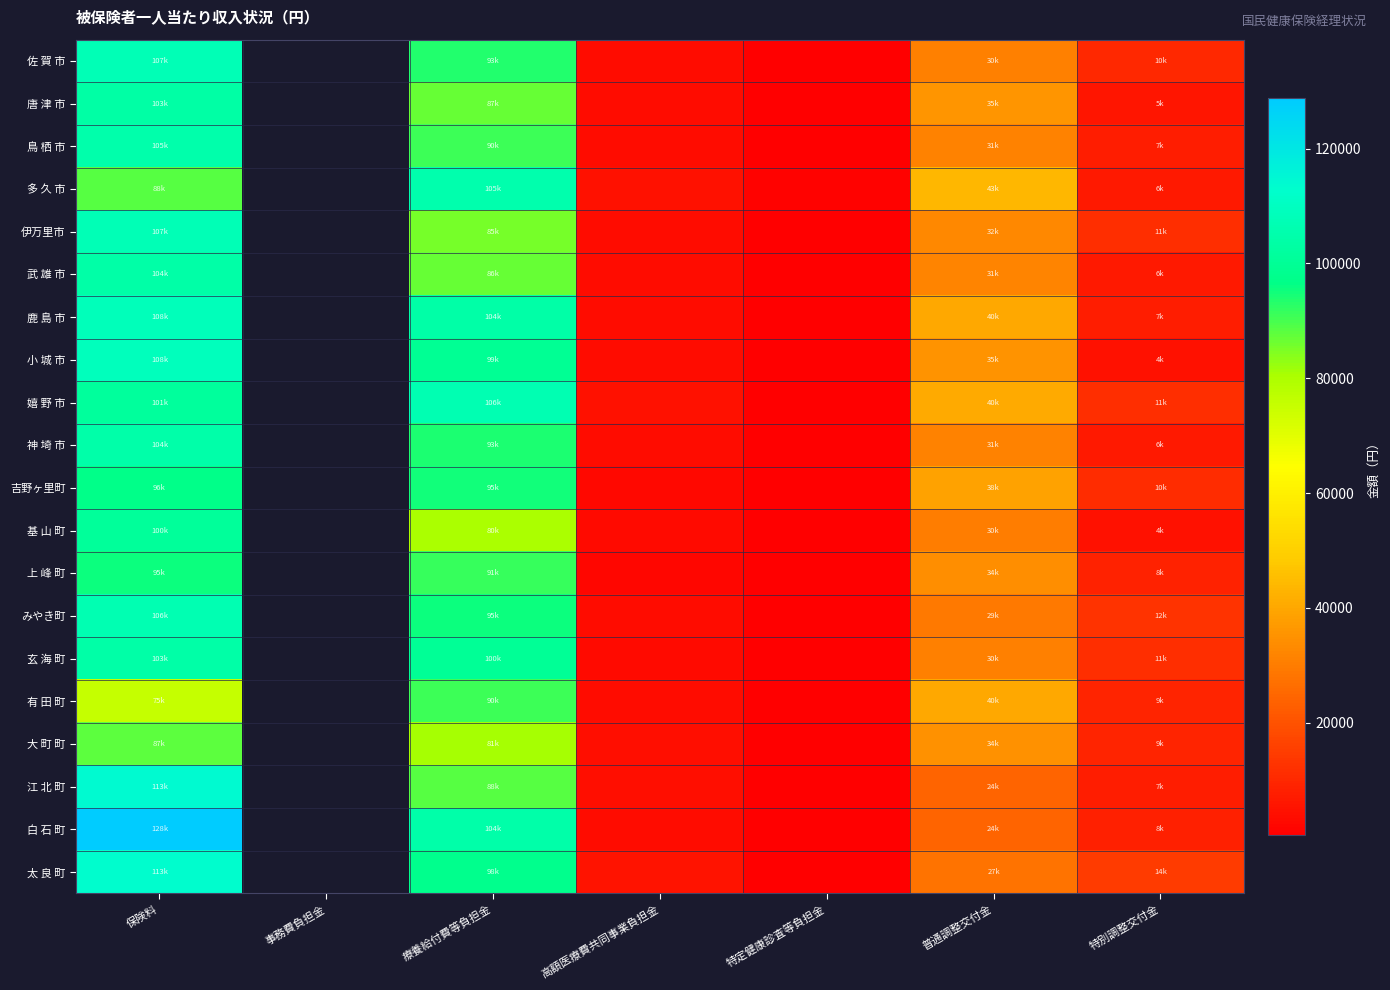

How many values in the 大 町 町 series exceed 34740?

2